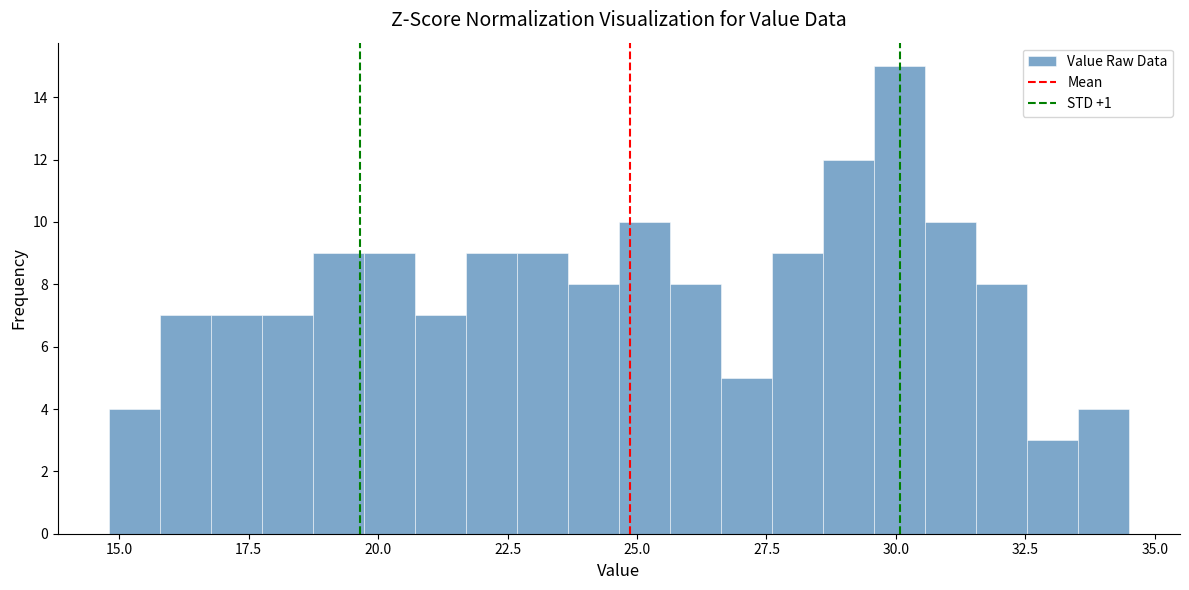

Read against the x-axis, roughly where is the centre of the tallest bar?

30.0